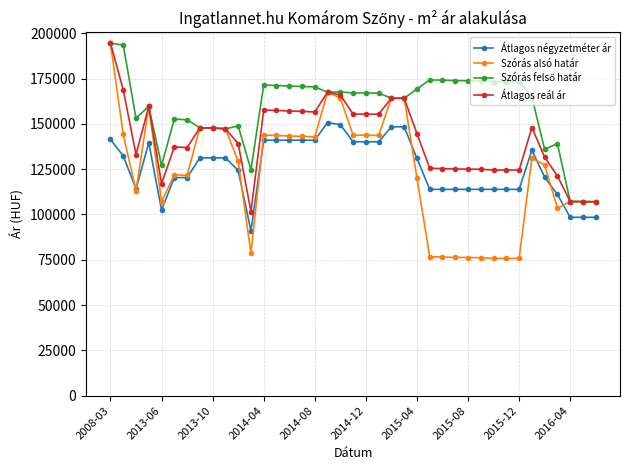

Does the chart display data point markers on the line(s)?

Yes